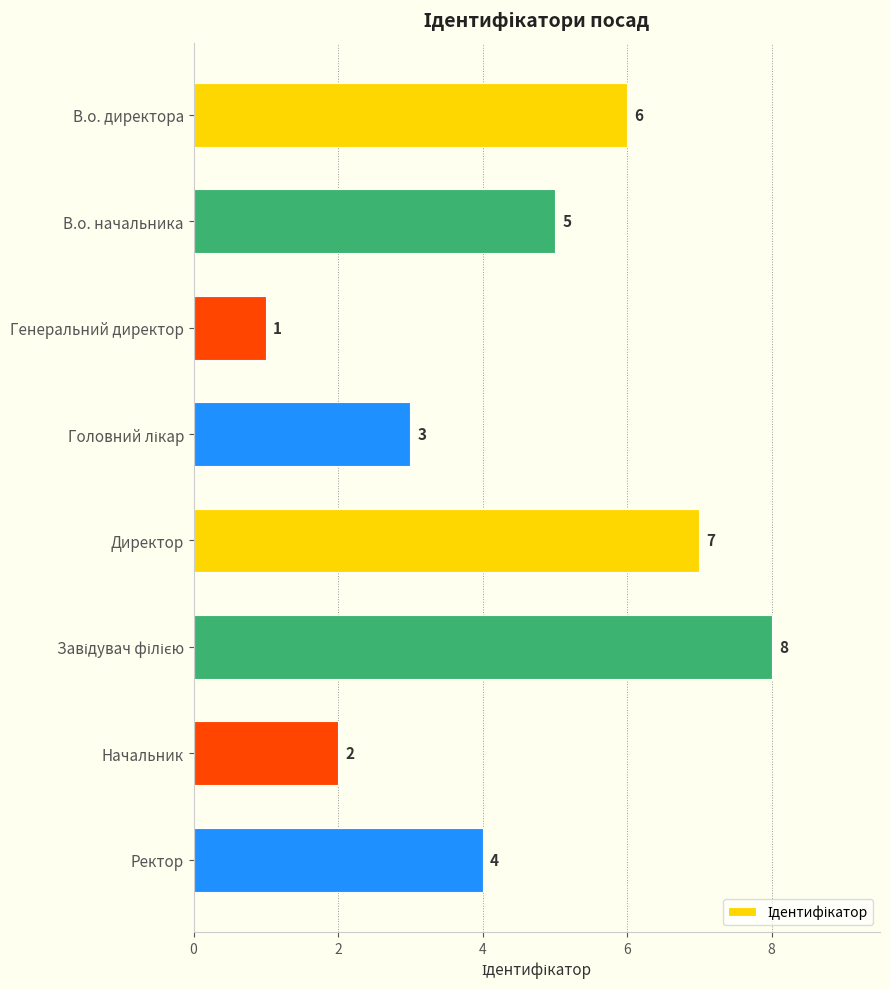

Is it true that the value at Генеральний директор is 0?

False